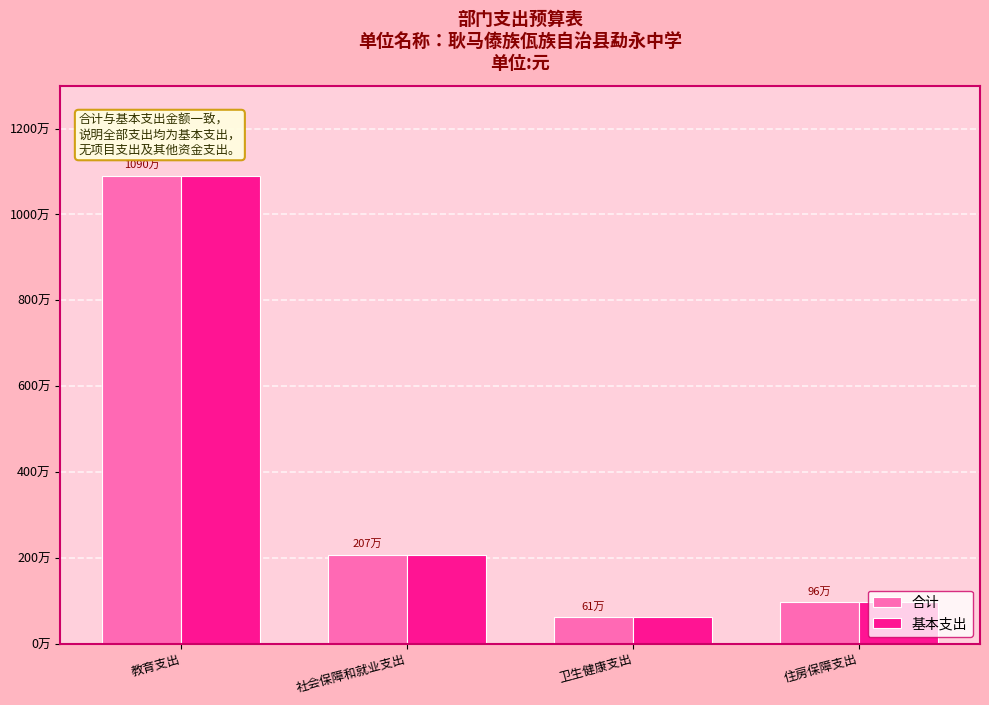

List the series in order of their peak value, lowest first.

合计, 基本支出